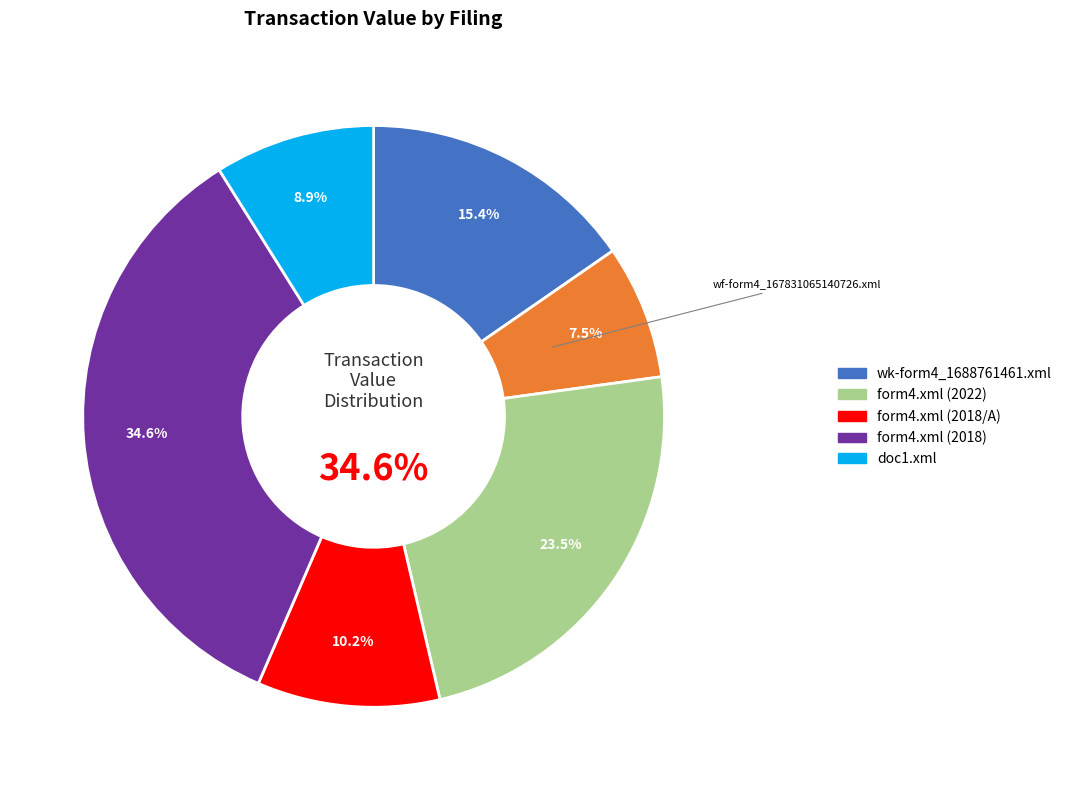

What percentage is NOT represented by form4.xml (2022)?

76.5%